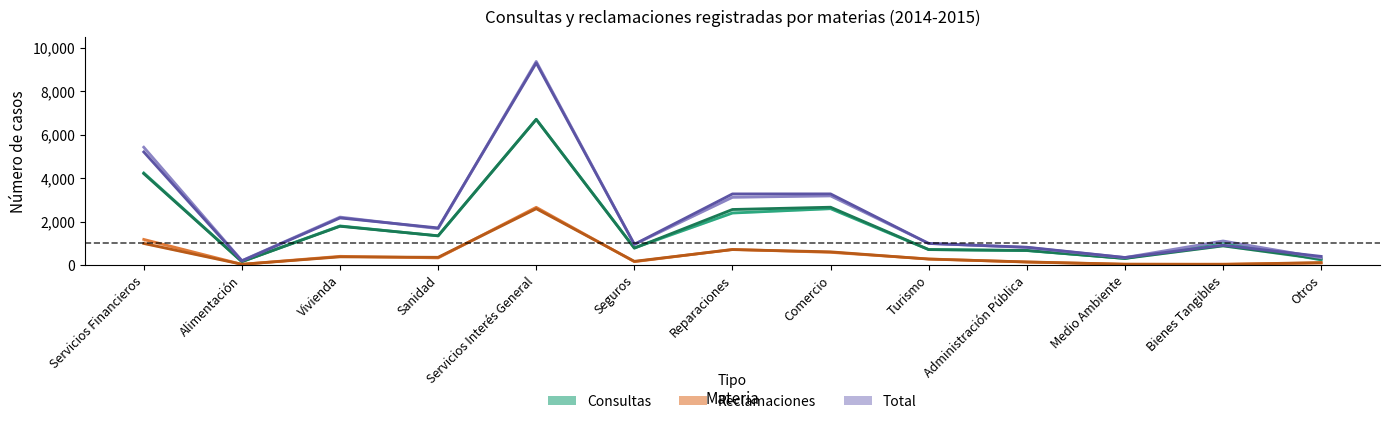

Which series has the largest range (max minus min)?

Total 2014